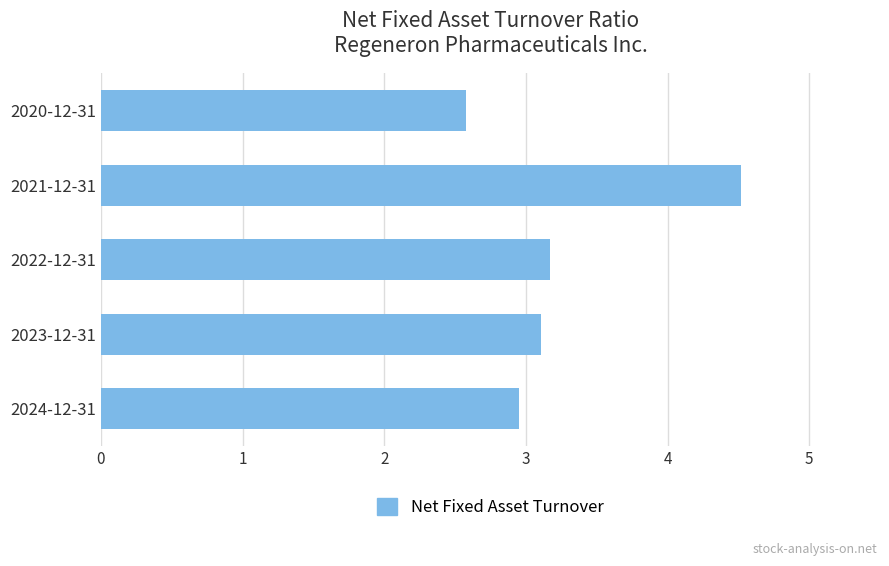

What is the greatest value displayed?

4.5